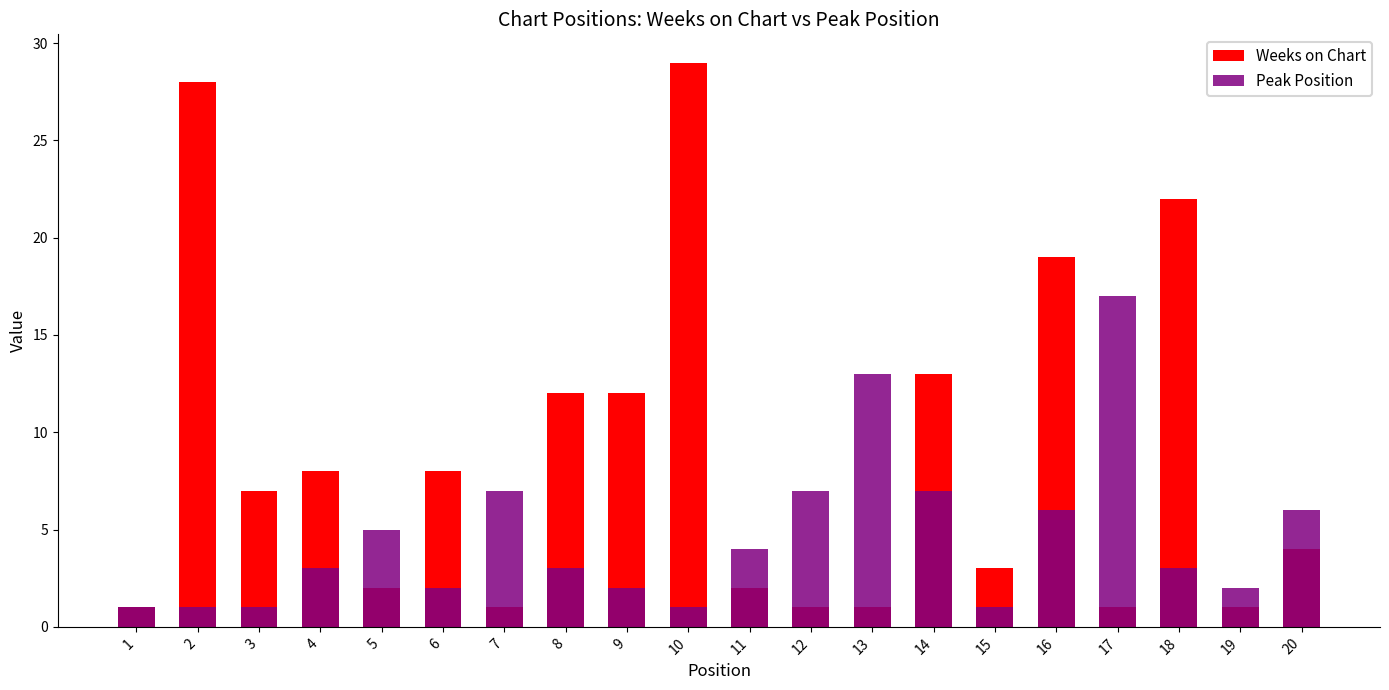

Reading left to right, what are all the values shown in this chart?

Weeks on Chart: 1	28	7	8	2	8	1	12	12	29	2	1	1	13	3	19	1	22	1	4
Peak Position: 1	1	1	3	5	2	7	3	2	1	4	7	13	7	1	6	17	3	2	6